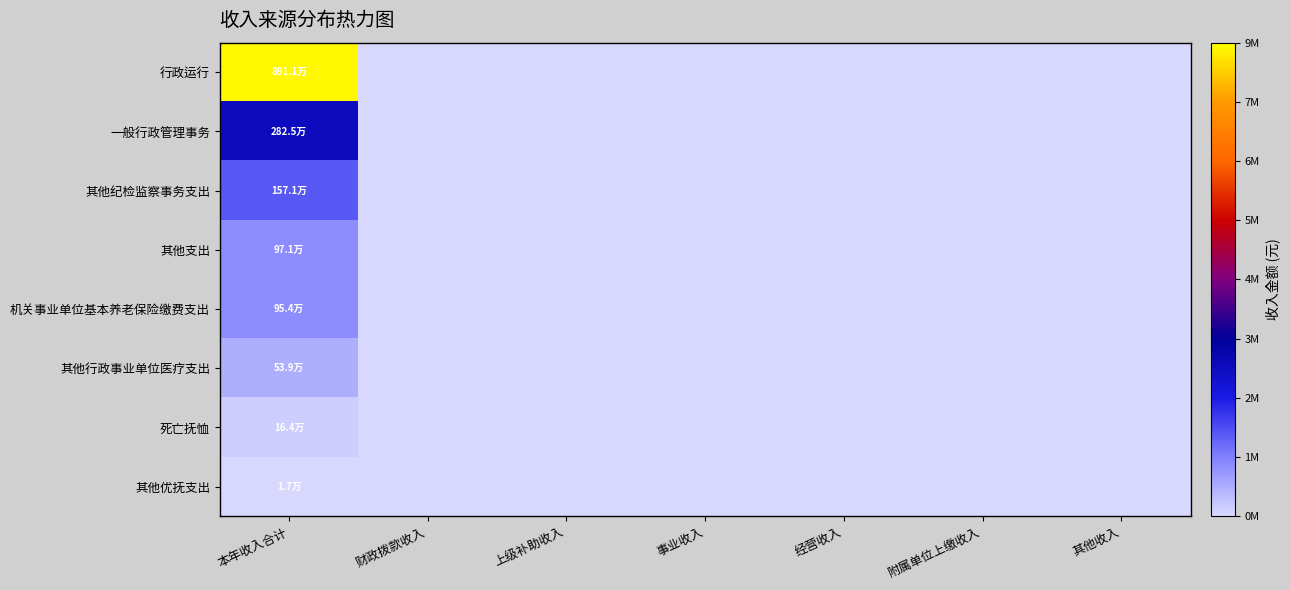

Which label corresponds to the smallest value in the chart?

财政拨款收入